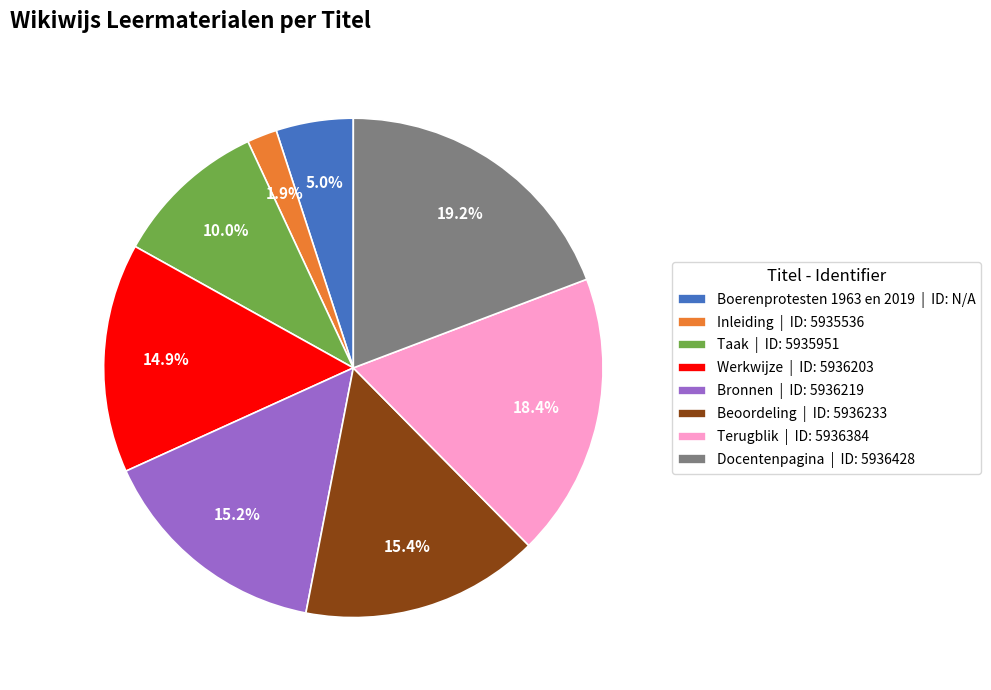

Does Boerenprotesten 1963 en 2019 | ID: N/A represent more than half of the total?

No